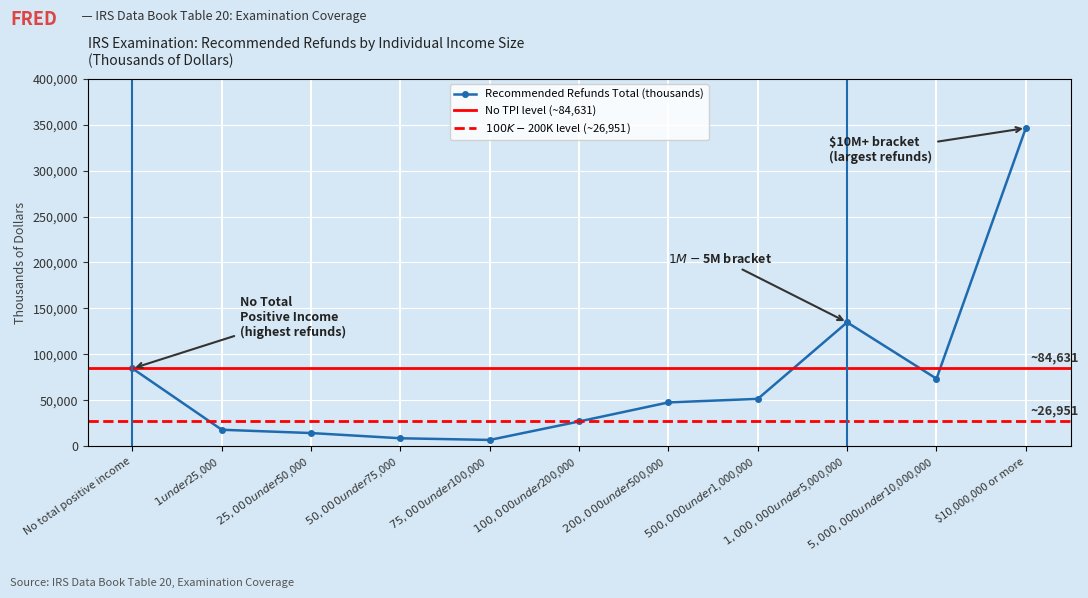

What is the change in value from $75,000 under $100,000 to $100,000 under $200,000?

+20110.8